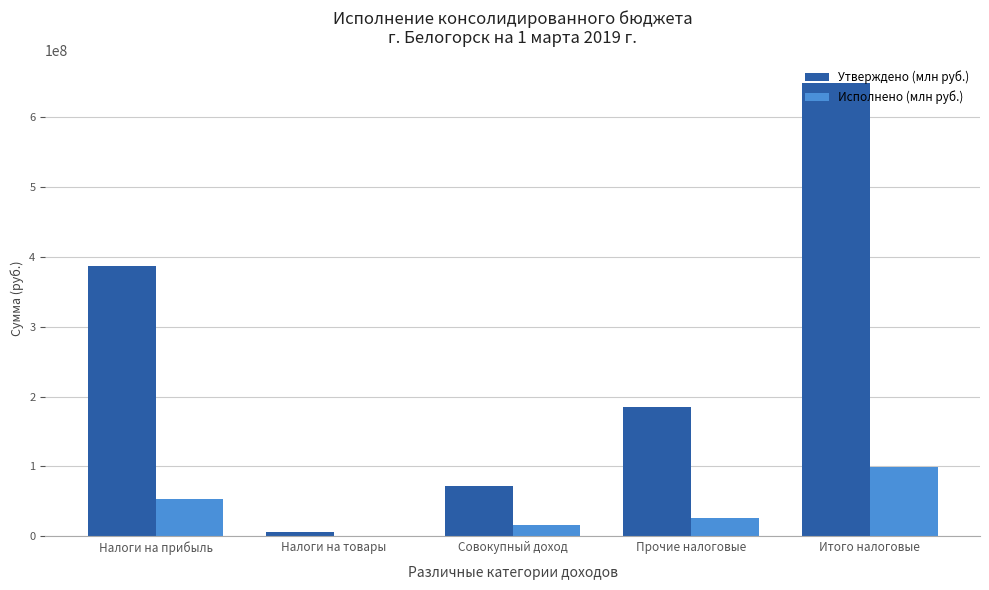

What is the highest value of the Исполнено (млн руб.) series?

98643149.0